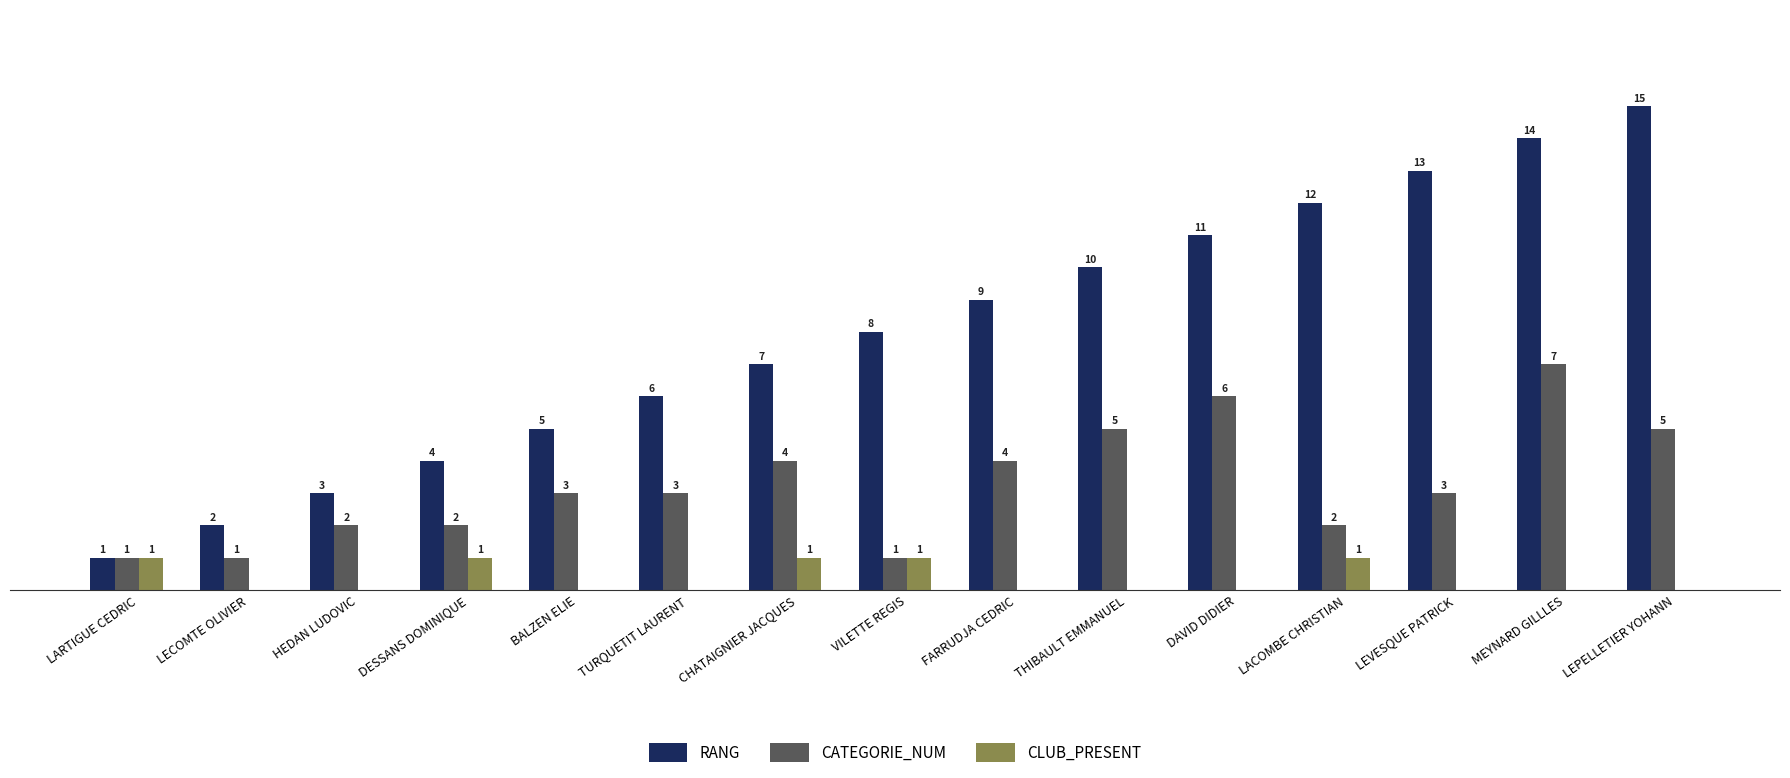

At which label is RANG closest to 8?

VILETTE REGIS